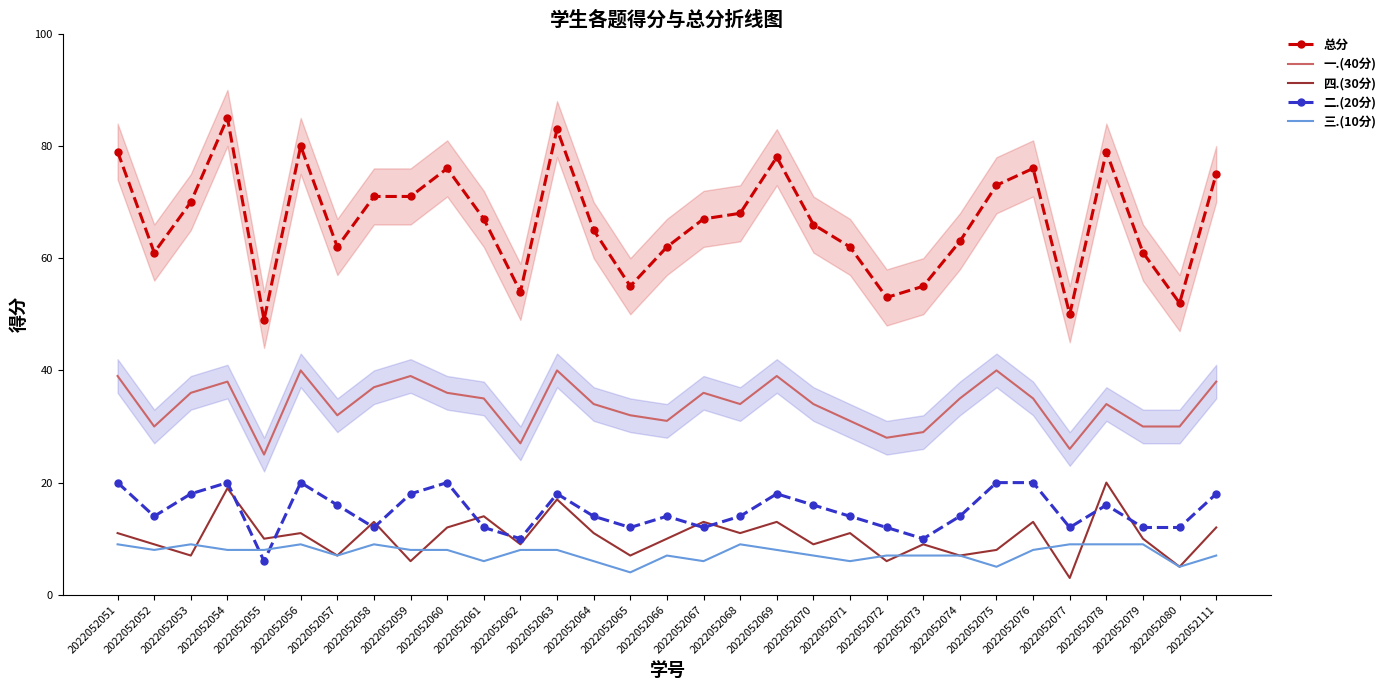

Count the number of categories in the chart.

31